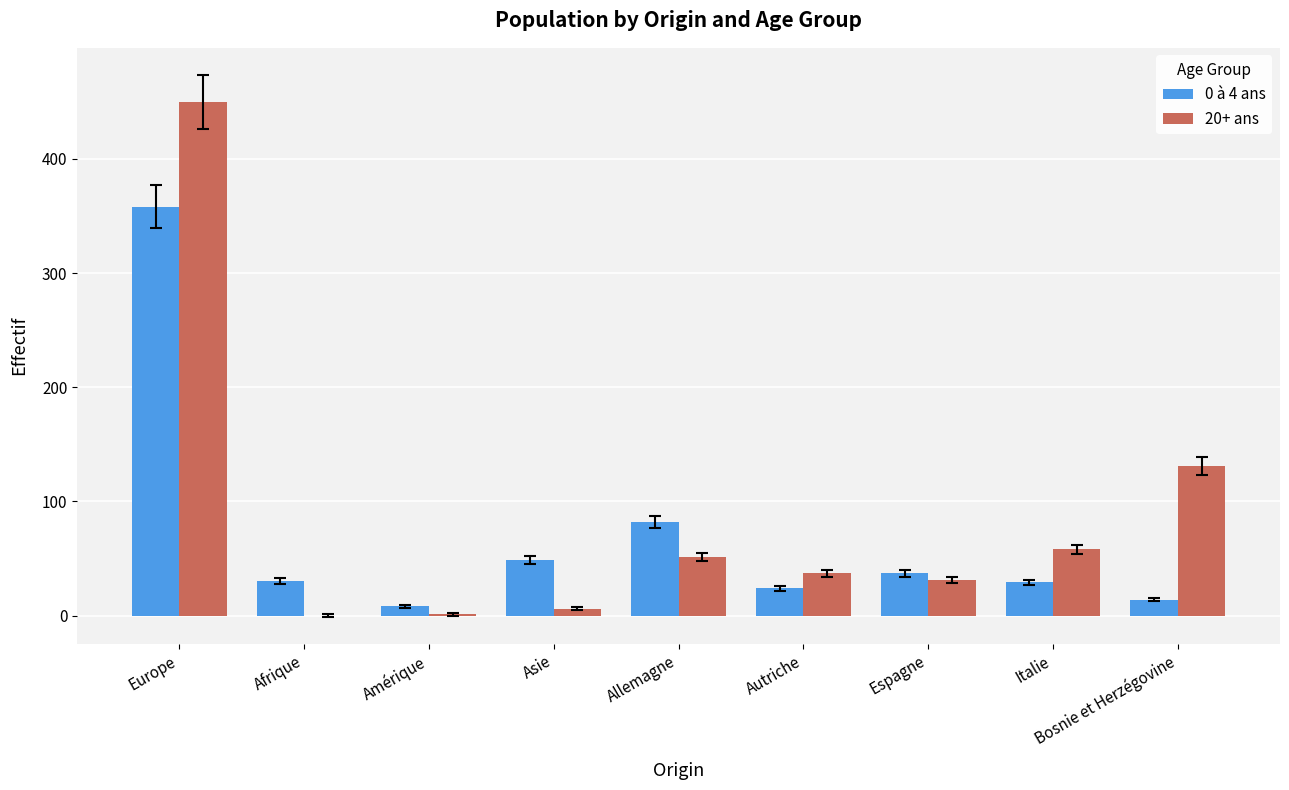

How many data points does each series have?

9